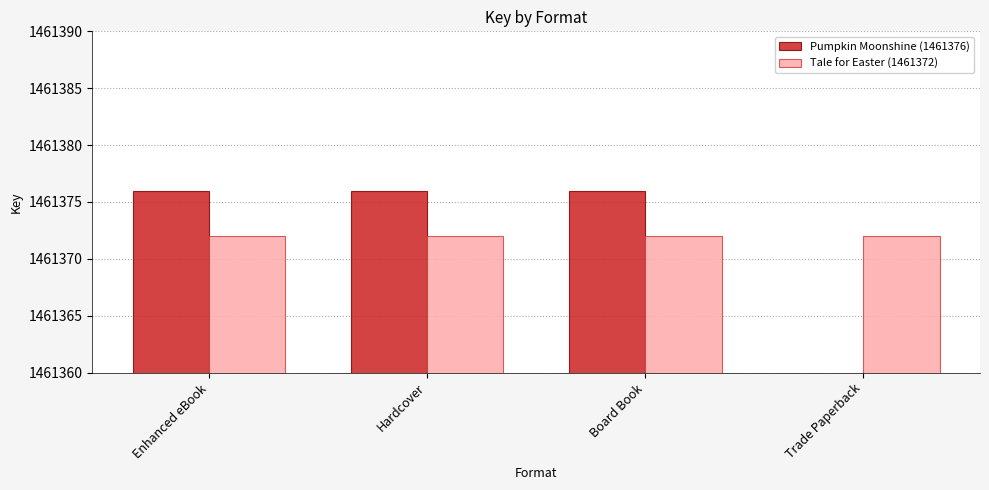

Which series has the widest spread of values?

Pumpkin Moonshine (1461376)